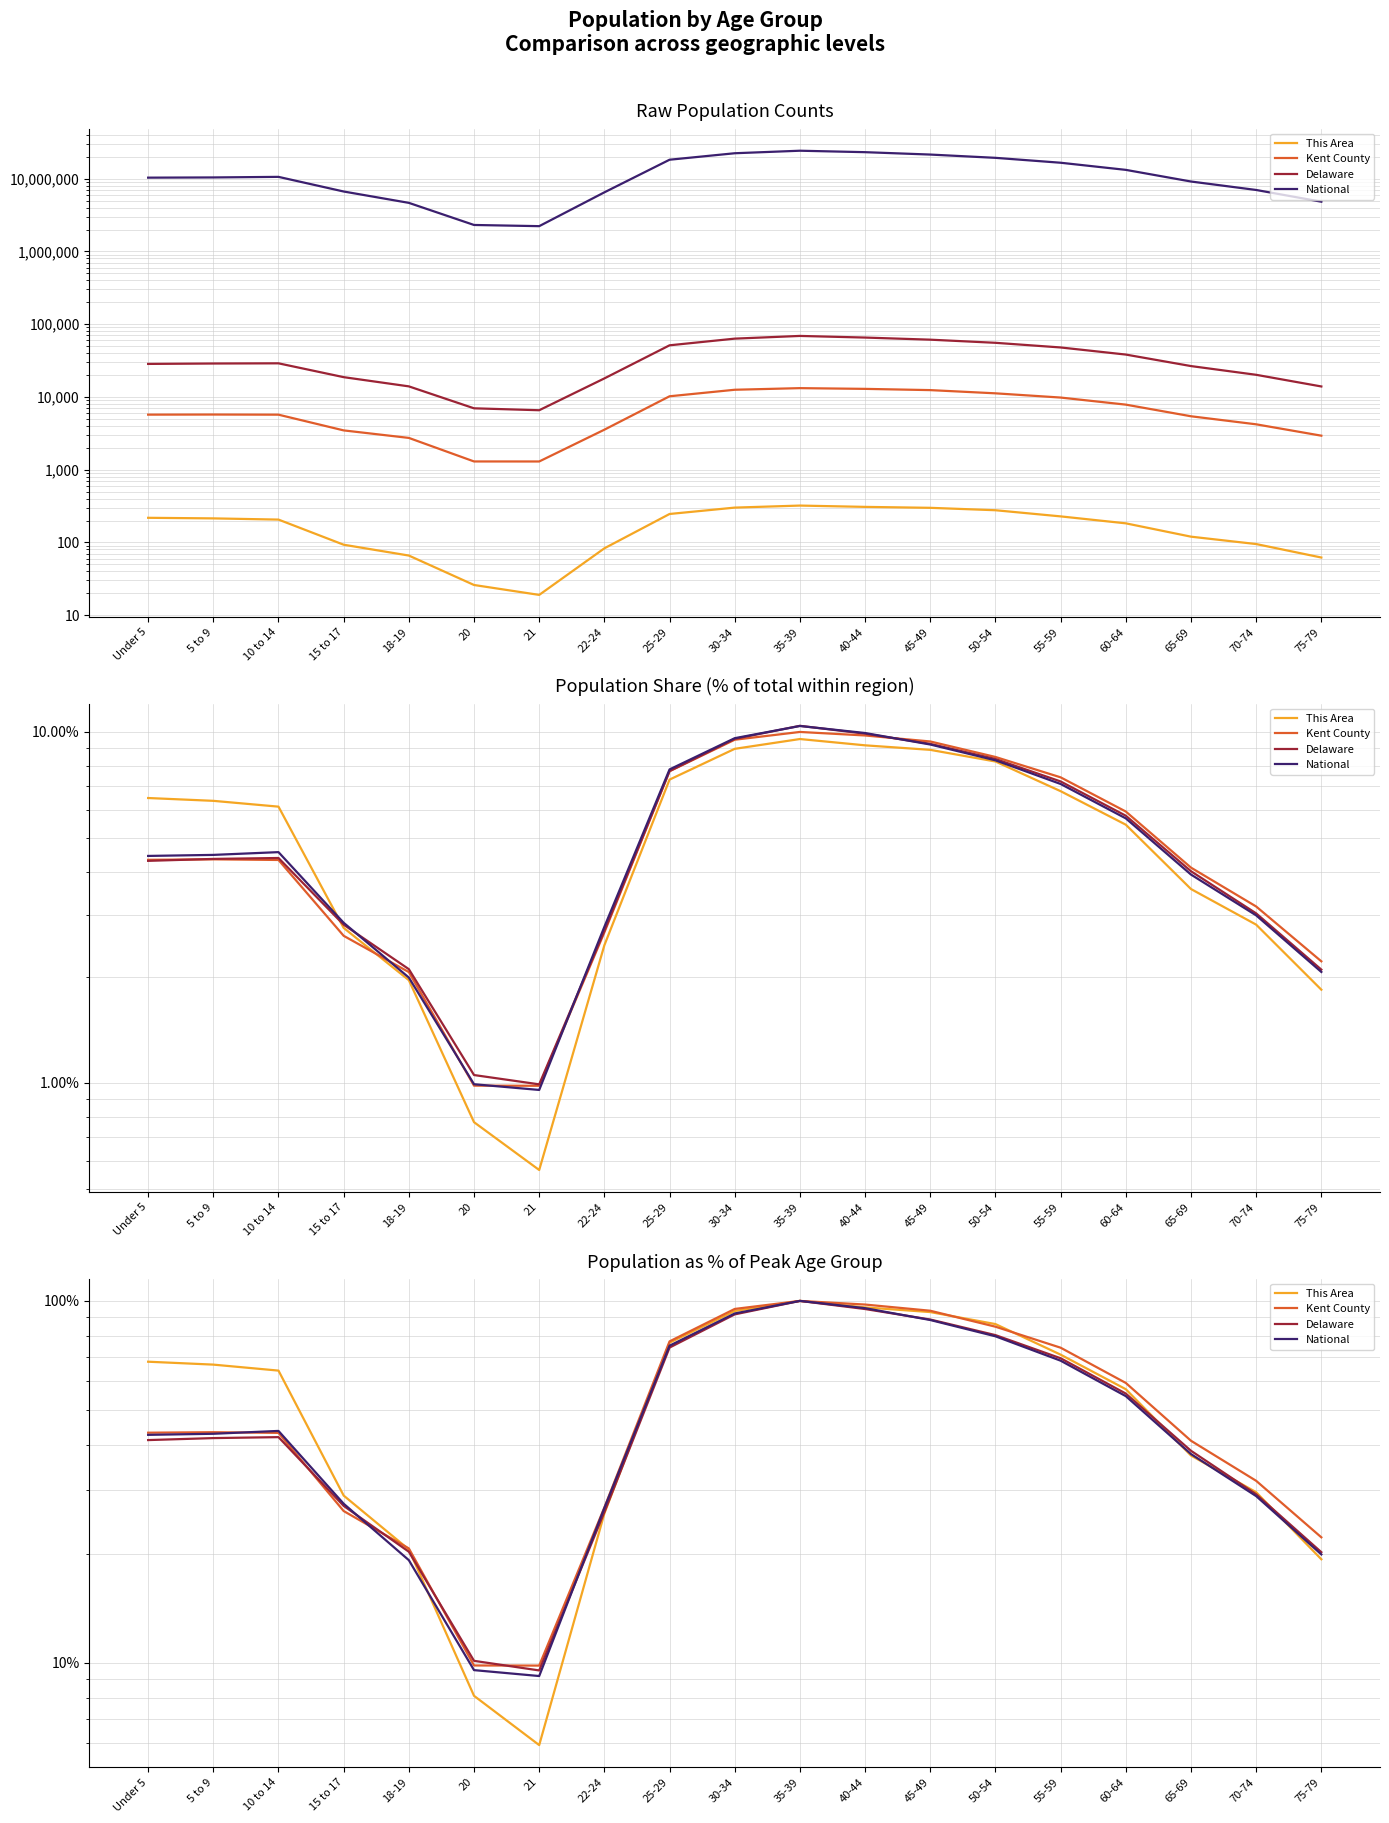

Where is the first local minimum for Delaware?

21